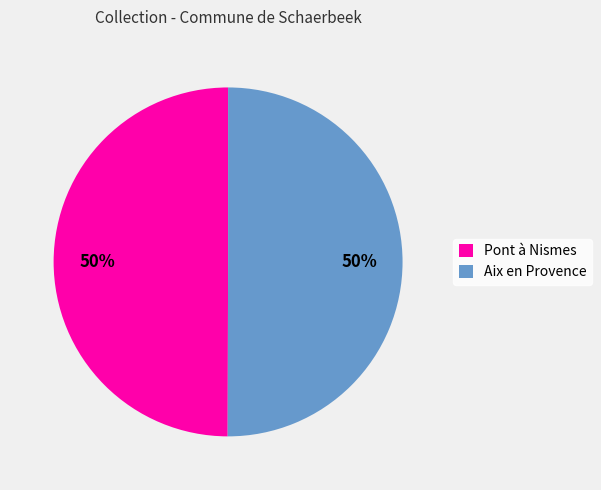

Do Aix en Provence and Pont à Nismes together represent more than half of the pie?

Yes